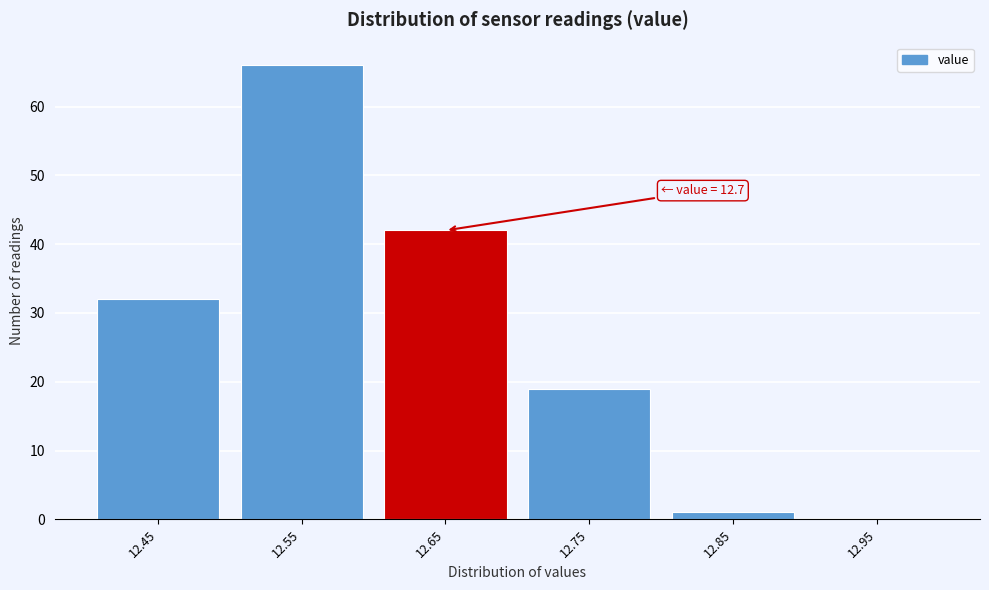

Reading left to right, transcribe all the data shown in this chart.

12.45=32	12.55=66	12.65=42	12.75=19	12.85=1	12.95=0